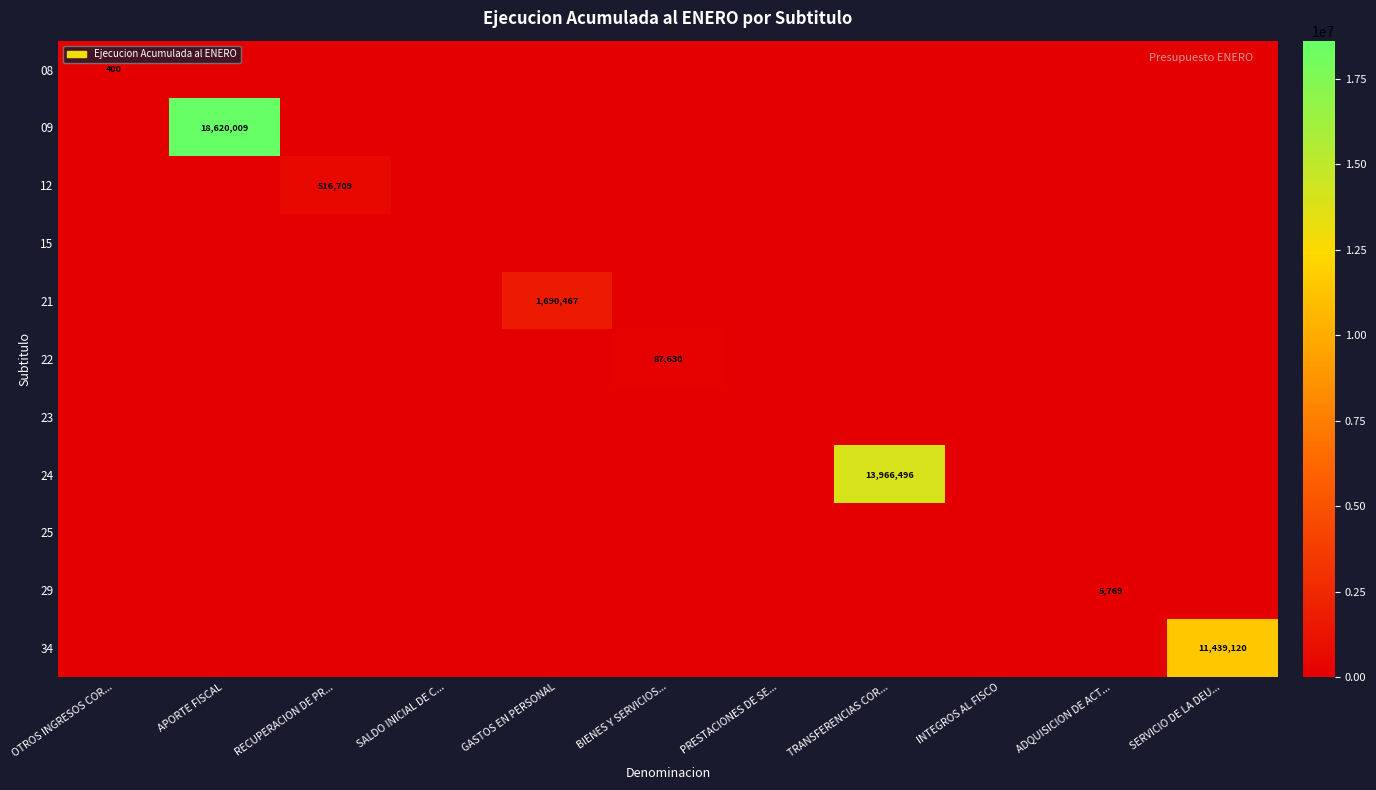

At how many categories does at least one series exceed 2860962?

3